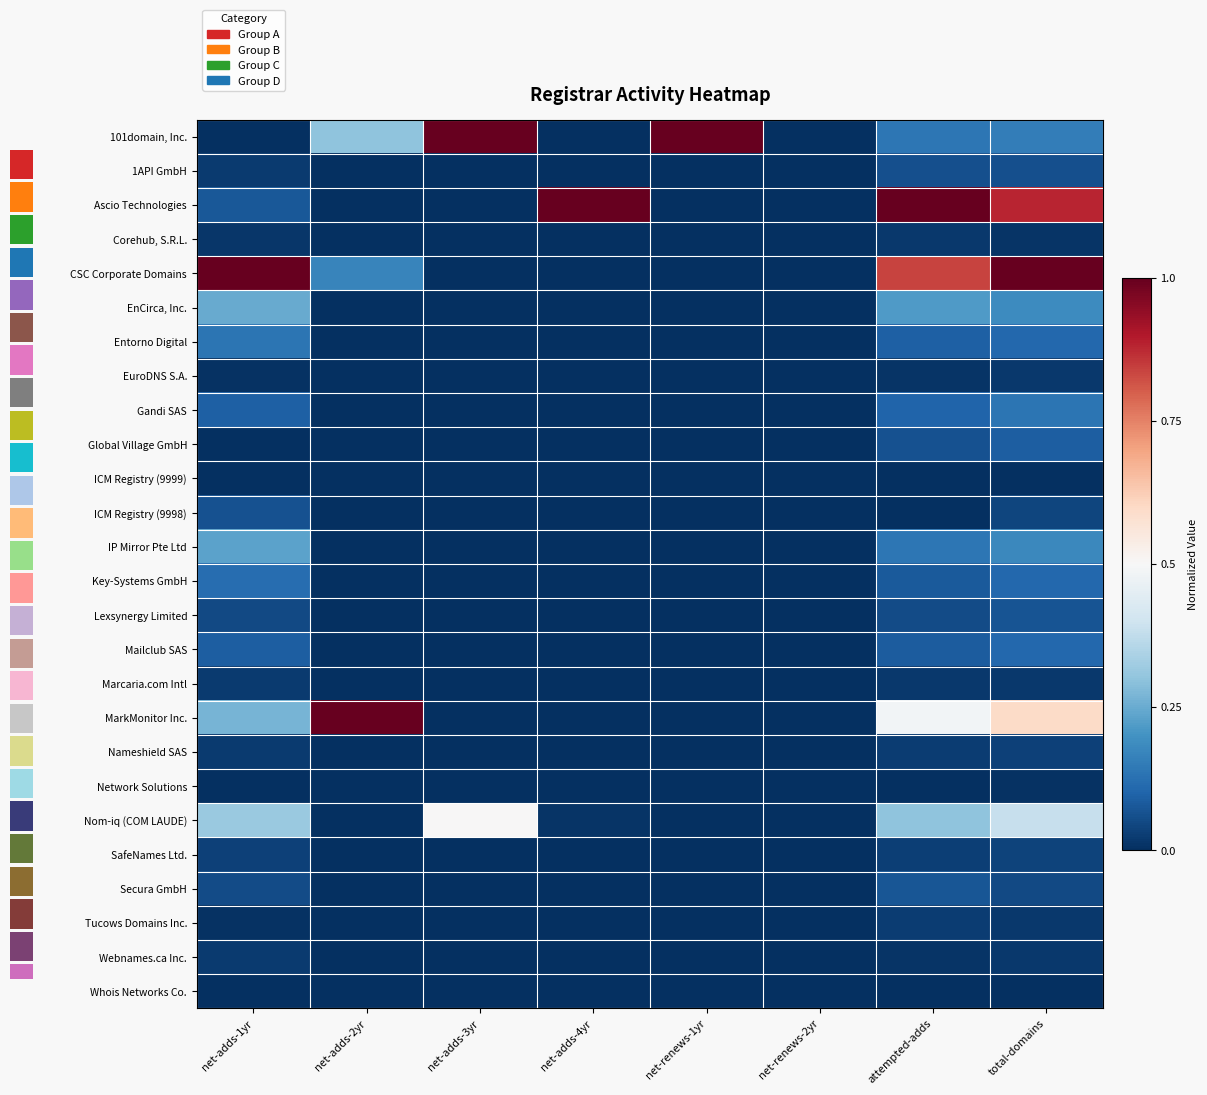

Reading left to right, transcribe all the data shown in this chart.

101domain, Inc.: net-adds-1yr=0.0	net-adds-2yr=0.3	net-adds-3yr=1.0	net-adds-4yr=0.0	net-renews-1yr=1.0	net-renews-2yr=0.0	attempted-adds=0.1	total-domains=0.2
1API GmbH: net-adds-1yr=0.0	net-adds-2yr=0.0	net-adds-3yr=0.0	net-adds-4yr=0.0	net-renews-1yr=0.0	net-renews-2yr=0.0	attempted-adds=0.1	total-domains=0.1
Ascio Technologies: net-adds-1yr=0.1	net-adds-2yr=0.0	net-adds-3yr=0.0	net-adds-4yr=1.0	net-renews-1yr=0.0	net-renews-2yr=0.0	attempted-adds=1.0	total-domains=0.9
Corehub, S.R.L.: net-adds-1yr=0.0	net-adds-2yr=0.0	net-adds-3yr=0.0	net-adds-4yr=0.0	net-renews-1yr=0.0	net-renews-2yr=0.0	attempted-adds=0.0	total-domains=0.0
CSC Corporate Domains: net-adds-1yr=1.0	net-adds-2yr=0.2	net-adds-3yr=0.0	net-adds-4yr=0.0	net-renews-1yr=0.0	net-renews-2yr=0.0	attempted-adds=0.8	total-domains=1.0
EnCirca, Inc.: net-adds-1yr=0.2	net-adds-2yr=0.0	net-adds-3yr=0.0	net-adds-4yr=0.0	net-renews-1yr=0.0	net-renews-2yr=0.0	attempted-adds=0.2	total-domains=0.2
Entorno Digital: net-adds-1yr=0.1	net-adds-2yr=0.0	net-adds-3yr=0.0	net-adds-4yr=0.0	net-renews-1yr=0.0	net-renews-2yr=0.0	attempted-adds=0.1	total-domains=0.1
EuroDNS S.A.: net-adds-1yr=0.0	net-adds-2yr=0.0	net-adds-3yr=0.0	net-adds-4yr=0.0	net-renews-1yr=0.0	net-renews-2yr=0.0	attempted-adds=0.0	total-domains=0.0
Gandi SAS: net-adds-1yr=0.1	net-adds-2yr=0.0	net-adds-3yr=0.0	net-adds-4yr=0.0	net-renews-1yr=0.0	net-renews-2yr=0.0	attempted-adds=0.1	total-domains=0.1
Global Village GmbH: net-adds-1yr=0.0	net-adds-2yr=0.0	net-adds-3yr=0.0	net-adds-4yr=0.0	net-renews-1yr=0.0	net-renews-2yr=0.0	attempted-adds=0.1	total-domains=0.1
ICM Registry (9999): net-adds-1yr=0.0	net-adds-2yr=0.0	net-adds-3yr=0.0	net-adds-4yr=0.0	net-renews-1yr=0.0	net-renews-2yr=0.0	attempted-adds=0.0	total-domains=0.0
ICM Registry (9998): net-adds-1yr=0.1	net-adds-2yr=0.0	net-adds-3yr=0.0	net-adds-4yr=0.0	net-renews-1yr=0.0	net-renews-2yr=0.0	attempted-adds=0.0	total-domains=0.0
IP Mirror Pte Ltd: net-adds-1yr=0.2	net-adds-2yr=0.0	net-adds-3yr=0.0	net-adds-4yr=0.0	net-renews-1yr=0.0	net-renews-2yr=0.0	attempted-adds=0.1	total-domains=0.2
Key-Systems GmbH: net-adds-1yr=0.1	net-adds-2yr=0.0	net-adds-3yr=0.0	net-adds-4yr=0.0	net-renews-1yr=0.0	net-renews-2yr=0.0	attempted-adds=0.1	total-domains=0.1
Lexsynergy Limited: net-adds-1yr=0.1	net-adds-2yr=0.0	net-adds-3yr=0.0	net-adds-4yr=0.0	net-renews-1yr=0.0	net-renews-2yr=0.0	attempted-adds=0.1	total-domains=0.1
Mailclub SAS: net-adds-1yr=0.1	net-adds-2yr=0.0	net-adds-3yr=0.0	net-adds-4yr=0.0	net-renews-1yr=0.0	net-renews-2yr=0.0	attempted-adds=0.1	total-domains=0.1
Marcaria.com Intl: net-adds-1yr=0.0	net-adds-2yr=0.0	net-adds-3yr=0.0	net-adds-4yr=0.0	net-renews-1yr=0.0	net-renews-2yr=0.0	attempted-adds=0.0	total-domains=0.0
MarkMonitor Inc.: net-adds-1yr=0.3	net-adds-2yr=1.0	net-adds-3yr=0.0	net-adds-4yr=0.0	net-renews-1yr=0.0	net-renews-2yr=0.0	attempted-adds=0.5	total-domains=0.6
Nameshield SAS: net-adds-1yr=0.0	net-adds-2yr=0.0	net-adds-3yr=0.0	net-adds-4yr=0.0	net-renews-1yr=0.0	net-renews-2yr=0.0	attempted-adds=0.0	total-domains=0.0
Network Solutions: net-adds-1yr=0.0	net-adds-2yr=0.0	net-adds-3yr=0.0	net-adds-4yr=0.0	net-renews-1yr=0.0	net-renews-2yr=0.0	attempted-adds=0.0	total-domains=0.0
Nom-iq (COM LAUDE): net-adds-1yr=0.3	net-adds-2yr=0.0	net-adds-3yr=0.5	net-adds-4yr=0.0	net-renews-1yr=0.0	net-renews-2yr=0.0	attempted-adds=0.3	total-domains=0.4
SafeNames Ltd.: net-adds-1yr=0.0	net-adds-2yr=0.0	net-adds-3yr=0.0	net-adds-4yr=0.0	net-renews-1yr=0.0	net-renews-2yr=0.0	attempted-adds=0.0	total-domains=0.0
Secura GmbH: net-adds-1yr=0.1	net-adds-2yr=0.0	net-adds-3yr=0.0	net-adds-4yr=0.0	net-renews-1yr=0.0	net-renews-2yr=0.0	attempted-adds=0.1	total-domains=0.1
Tucows Domains Inc.: net-adds-1yr=0.0	net-adds-2yr=0.0	net-adds-3yr=0.0	net-adds-4yr=0.0	net-renews-1yr=0.0	net-renews-2yr=0.0	attempted-adds=0.0	total-domains=0.0
Webnames.ca Inc.: net-adds-1yr=0.0	net-adds-2yr=0.0	net-adds-3yr=0.0	net-adds-4yr=0.0	net-renews-1yr=0.0	net-renews-2yr=0.0	attempted-adds=0.0	total-domains=0.0
Whois Networks Co.: net-adds-1yr=0.0	net-adds-2yr=0.0	net-adds-3yr=0.0	net-adds-4yr=0.0	net-renews-1yr=0.0	net-renews-2yr=0.0	attempted-adds=0.0	total-domains=0.0